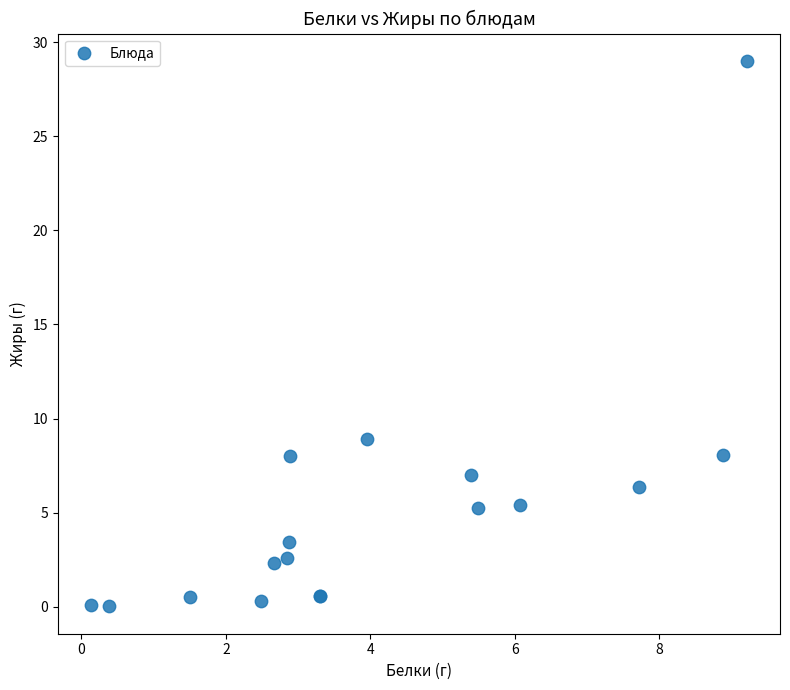

What Y value in the scatter plot is closest to 14?

8.9